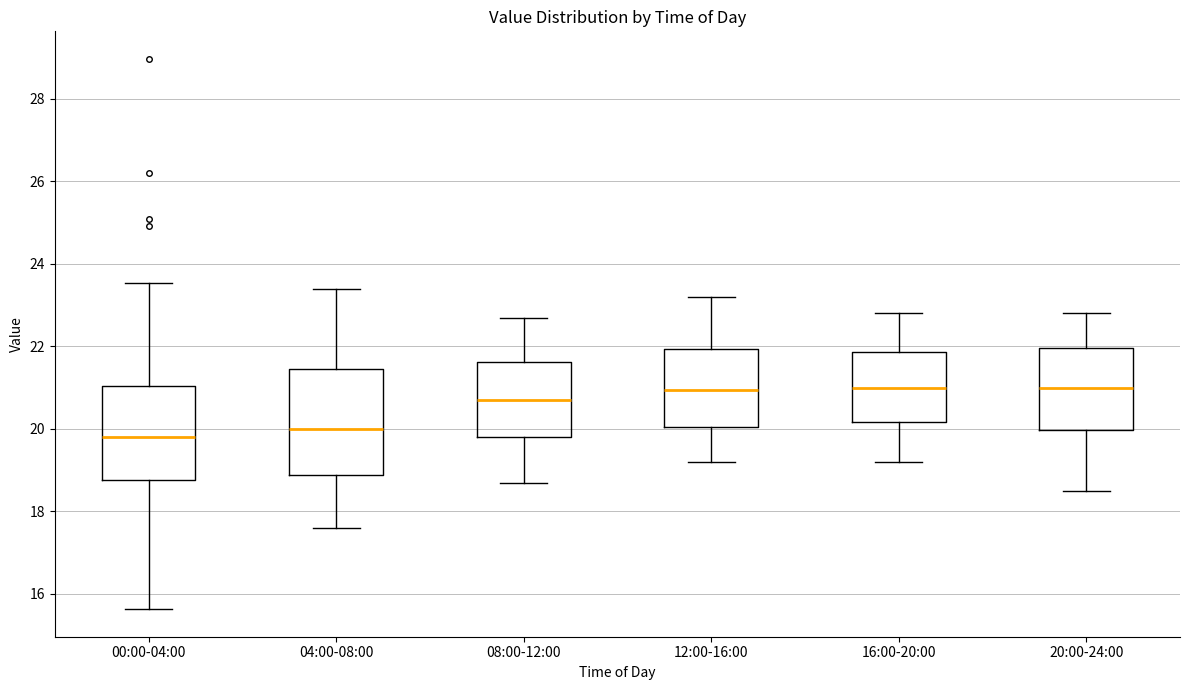

Reading left to right, read every box against the y-axis: the position of its median line, the range the box covers, and the ends of its whiskers. The values are not printed on the chart, so give them approximately, as read against the axis.

00:00-04:00: median 19.8, box 18.8 to 21.0, whiskers 15.6 to 23.6
04:00-08:00: median 20.0, box 18.8 to 21.4, whiskers 17.6 to 23.4
08:00-12:00: median 20.8, box 19.8 to 21.6, whiskers 18.8 to 22.8
12:00-16:00: median 21.0, box 20.0 to 22.0, whiskers 19.2 to 23.2
16:00-20:00: median 21.0, box 20.2 to 21.8, whiskers 19.2 to 22.8
20:00-24:00: median 21.0, box 20.0 to 22.0, whiskers 18.6 to 22.8